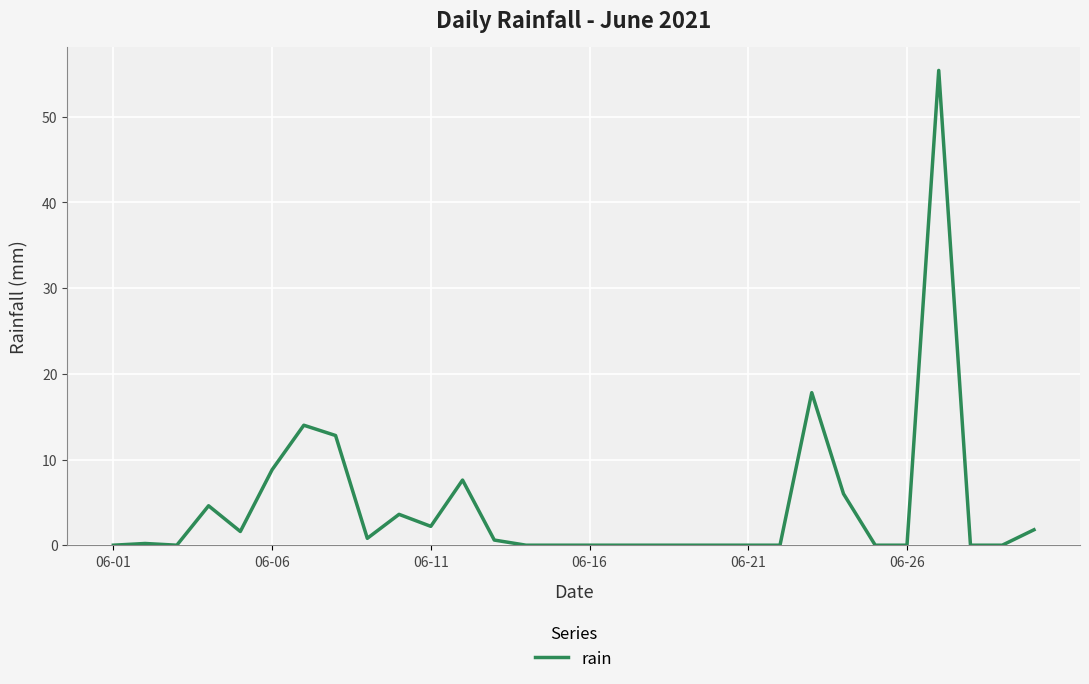

What is the sum of all values?

137.8